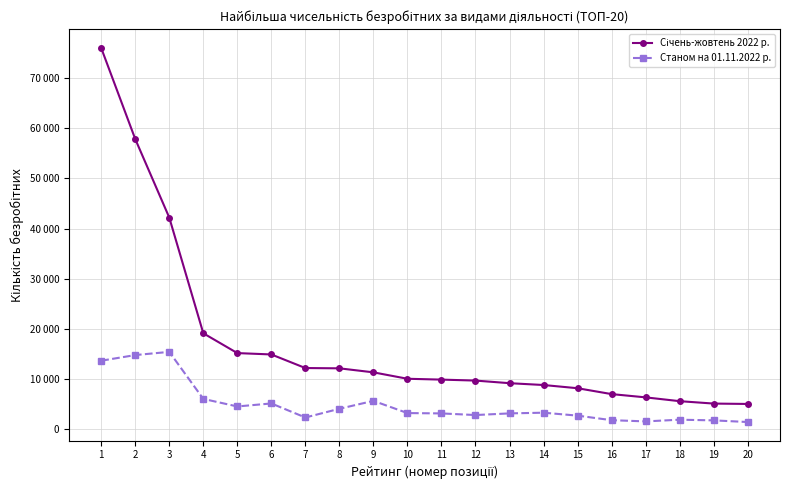

Does the chart display data point markers on the line(s)?

Yes